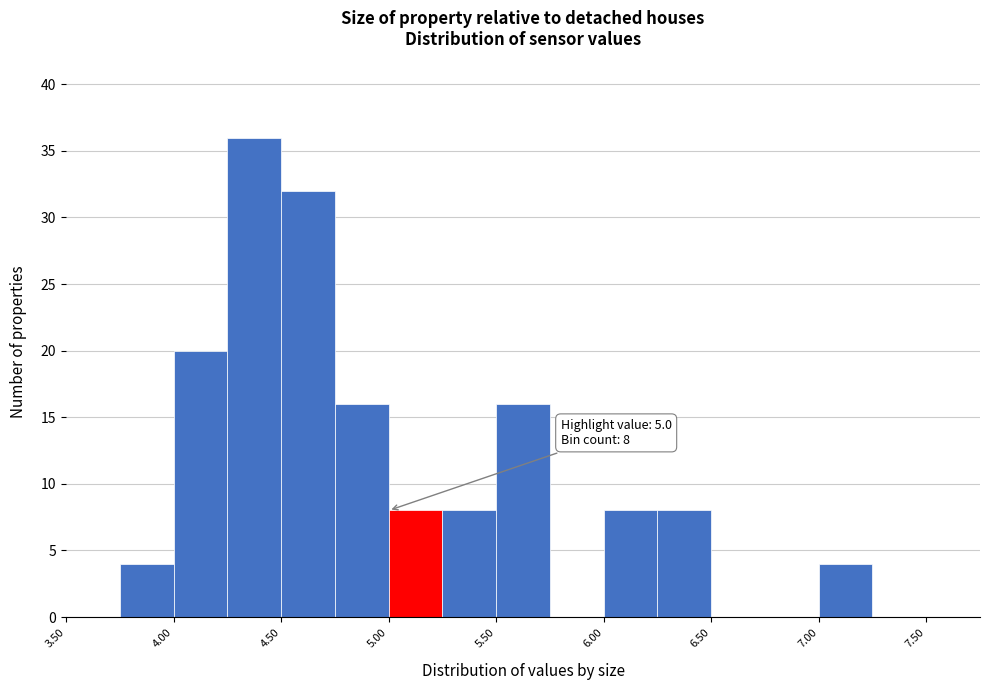

Which range on the x-axis has the tallest bar?

4.25 to 4.50